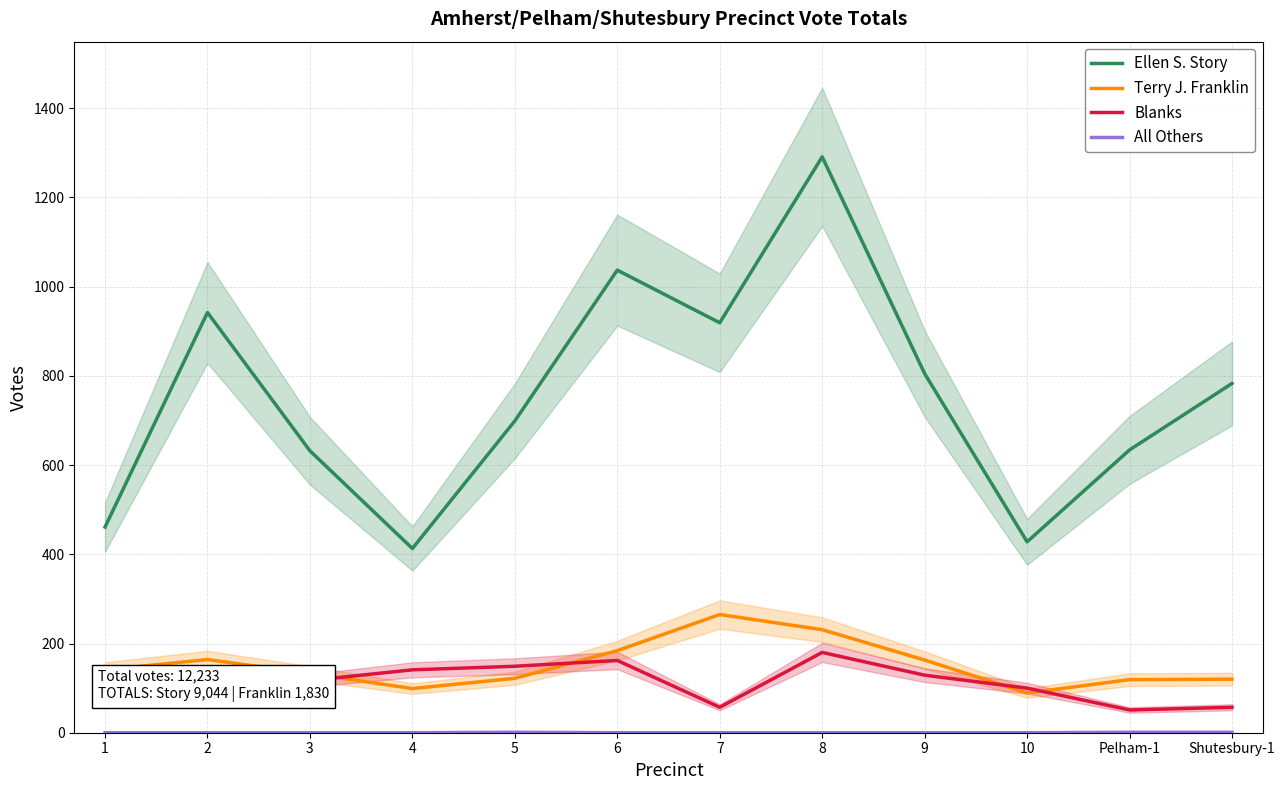

At which label is Terry J. Franklin closest to 177?

6